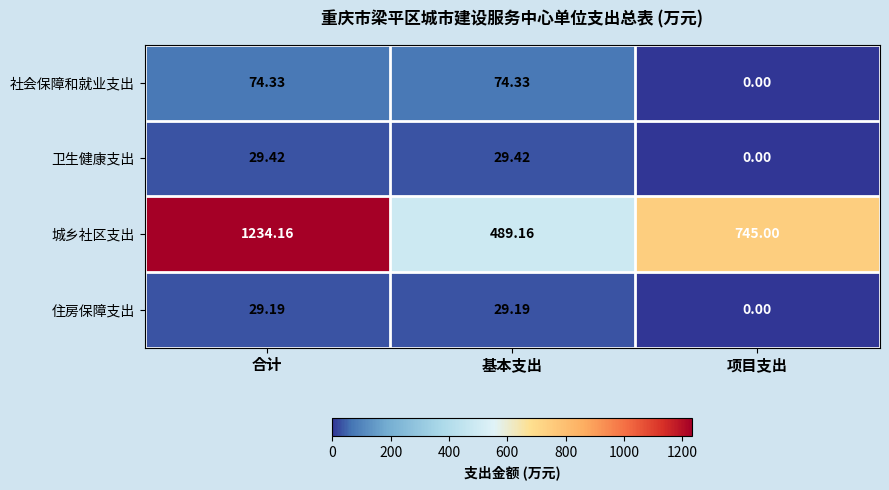

At which label does 城乡社区支出 first exceed 745?

合计